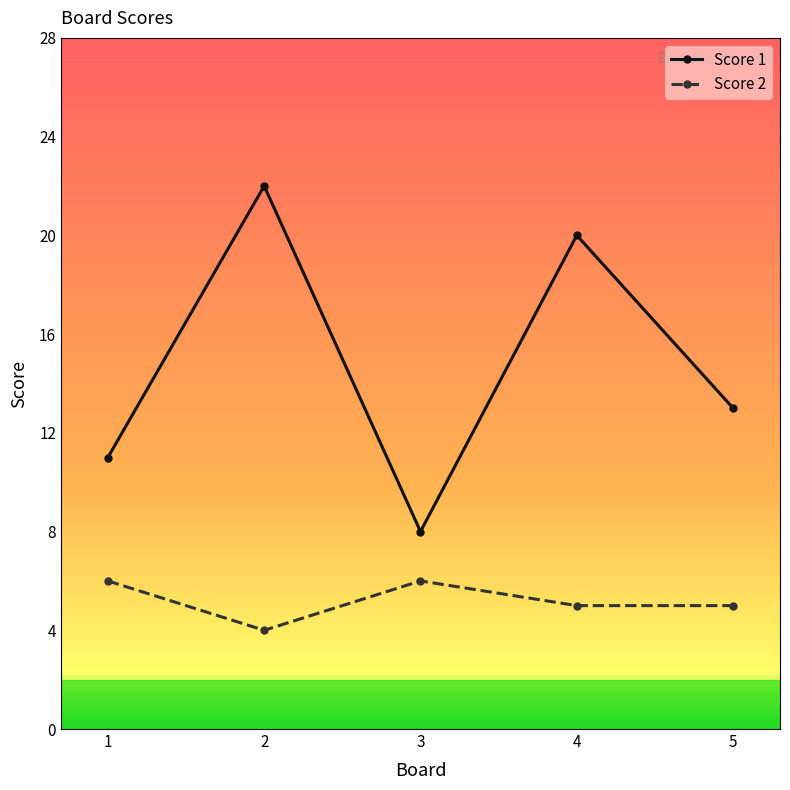

True or false: Score 1 and Score 2 intersect in this chart.

False